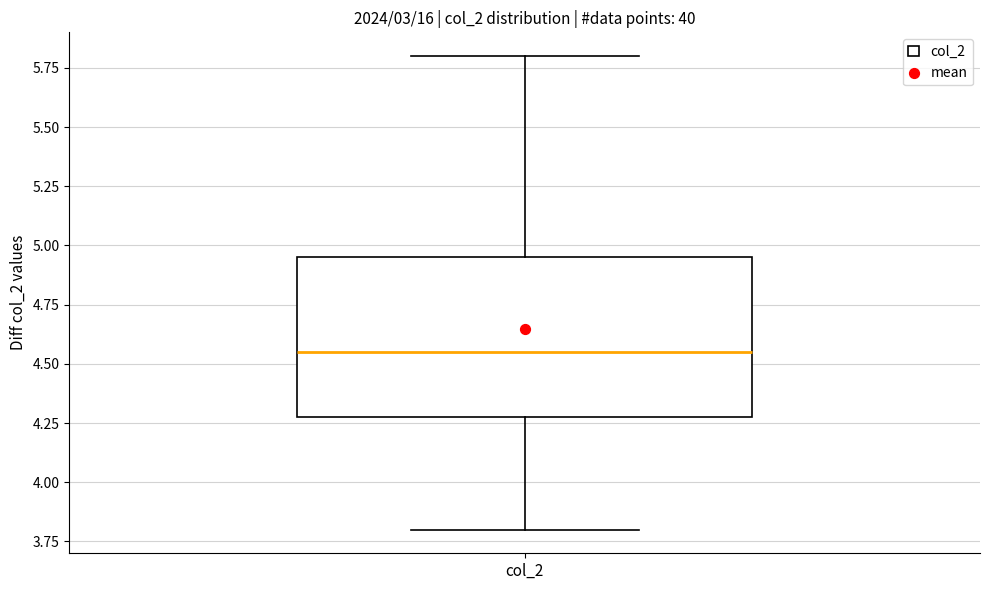

Read this box plot against the y-axis: the position of the median line, the range covered by the box, and the ends of both whiskers. The values are not printed on the chart, so give them approximately, as read against the axis.

median 4.55, box 4.30 to 4.95, whiskers 3.80 to 5.80